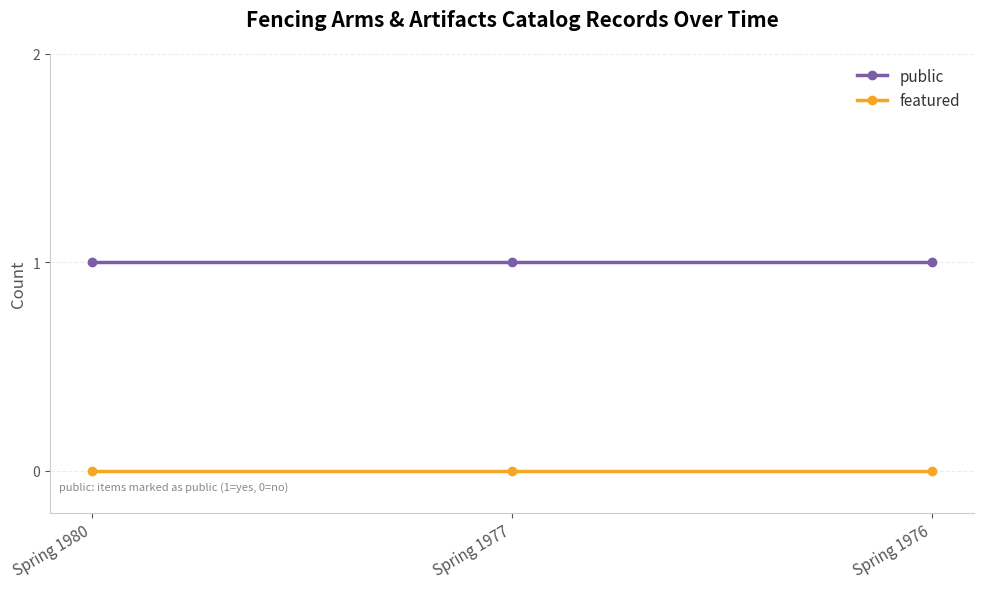

How many data points does each series have?

3